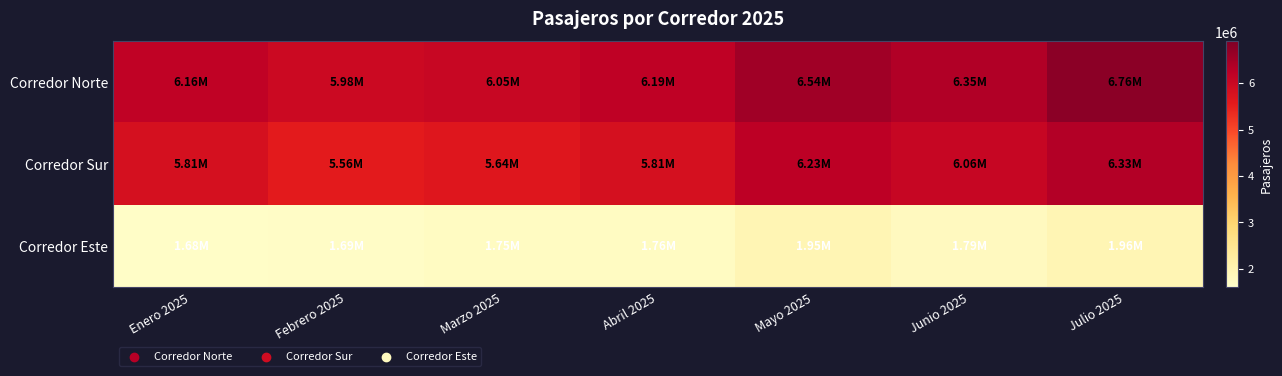

Which series has the widest spread of values?

Corredor Sur